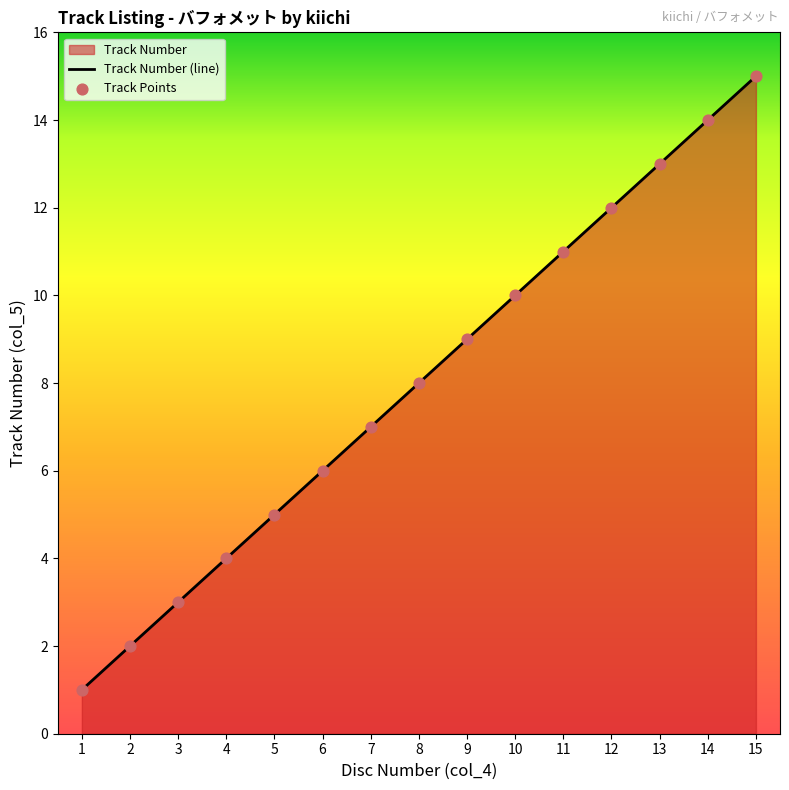

At which category is the sum across all series the highest?

15